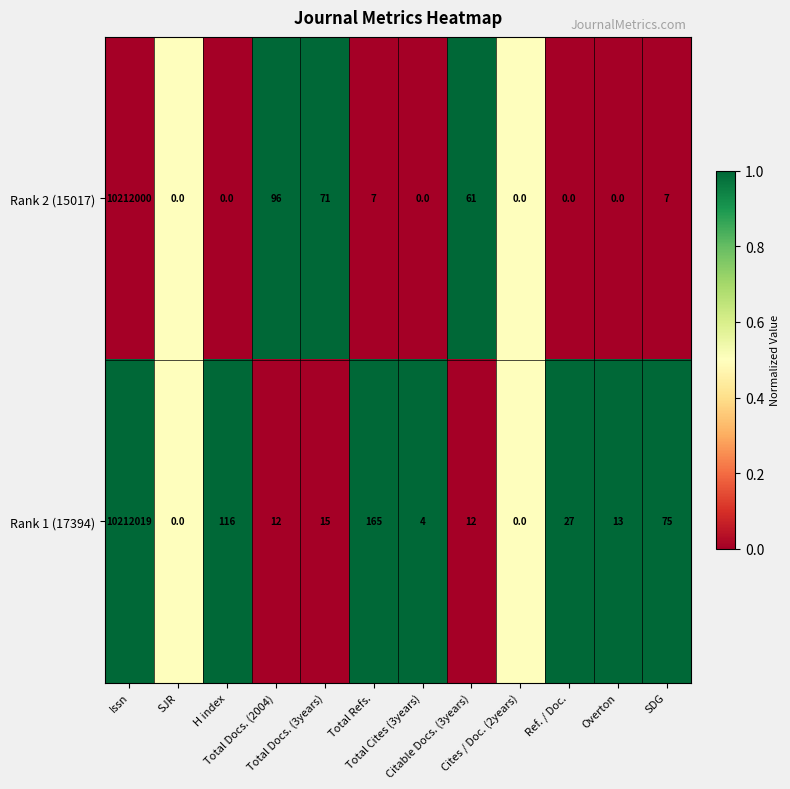

Rank the series by their average value, from highest to lowest.

Rank 1 (17394), Rank 2 (15017)